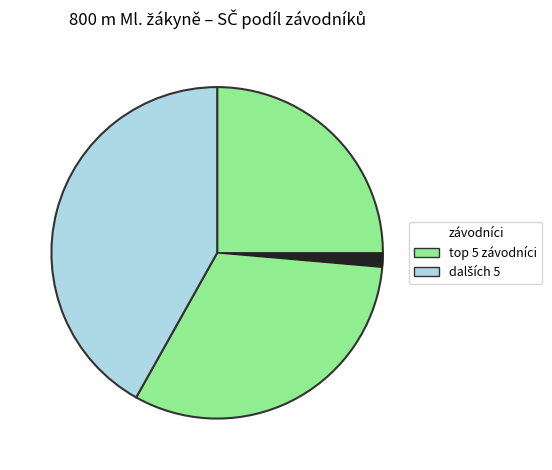

Is there a majority slice in this chart?

Yes